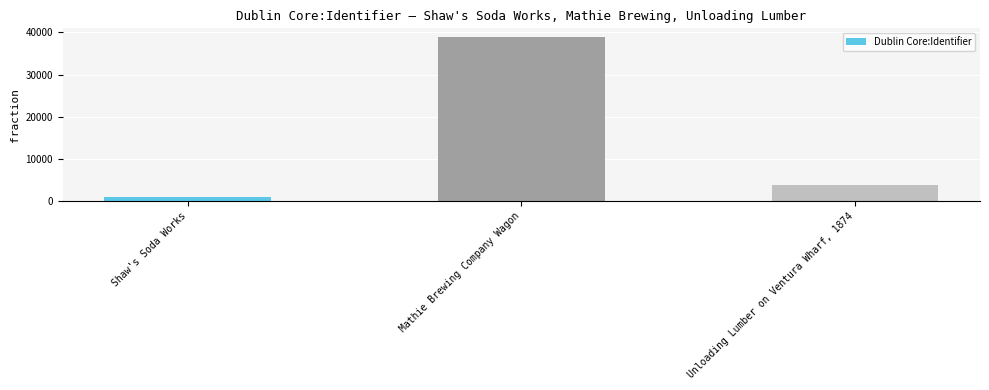

The chart shows a value of 10004 at Mathie Brewing Company Wagon. True or false?

False